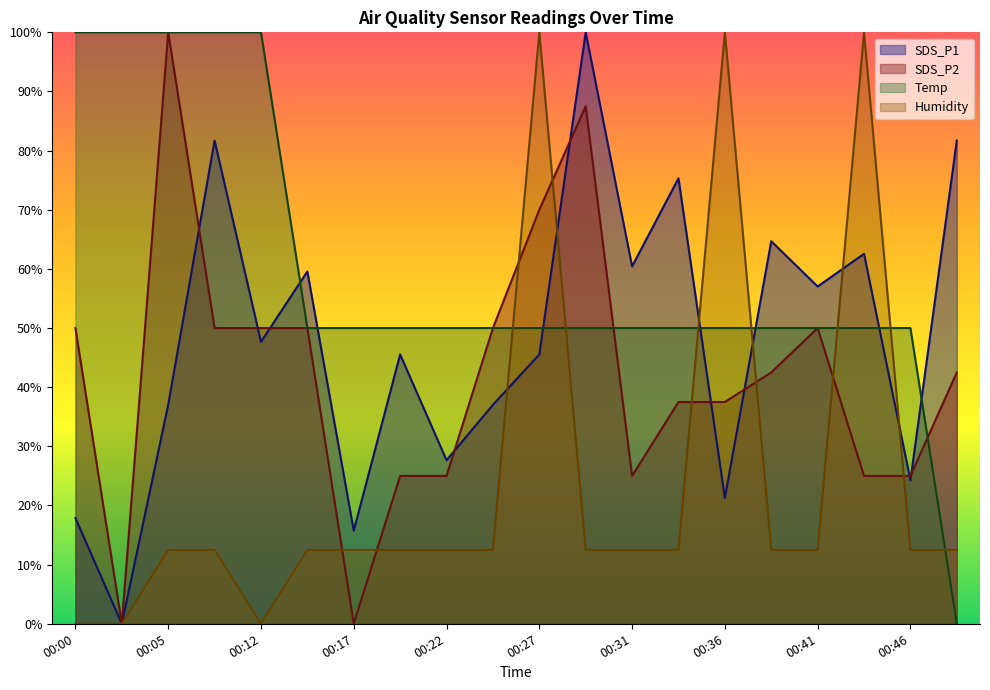

The value of SDS_P2 at 00:19 is 25.0. True or false?

True